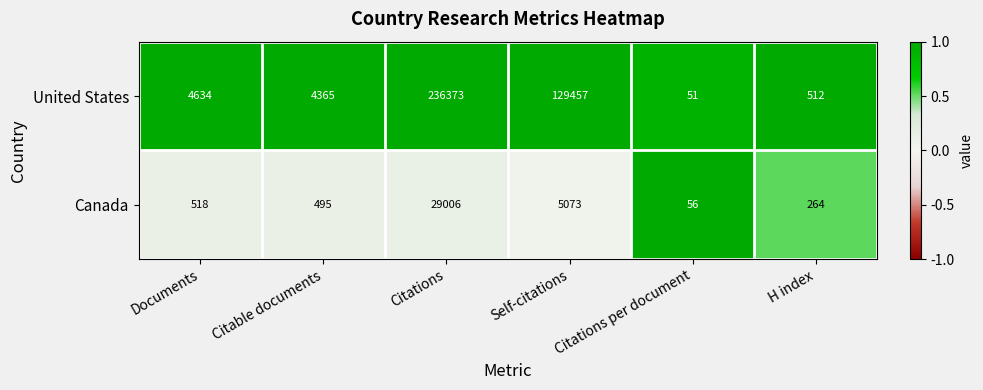

Which series has the largest range (max minus min)?

United States